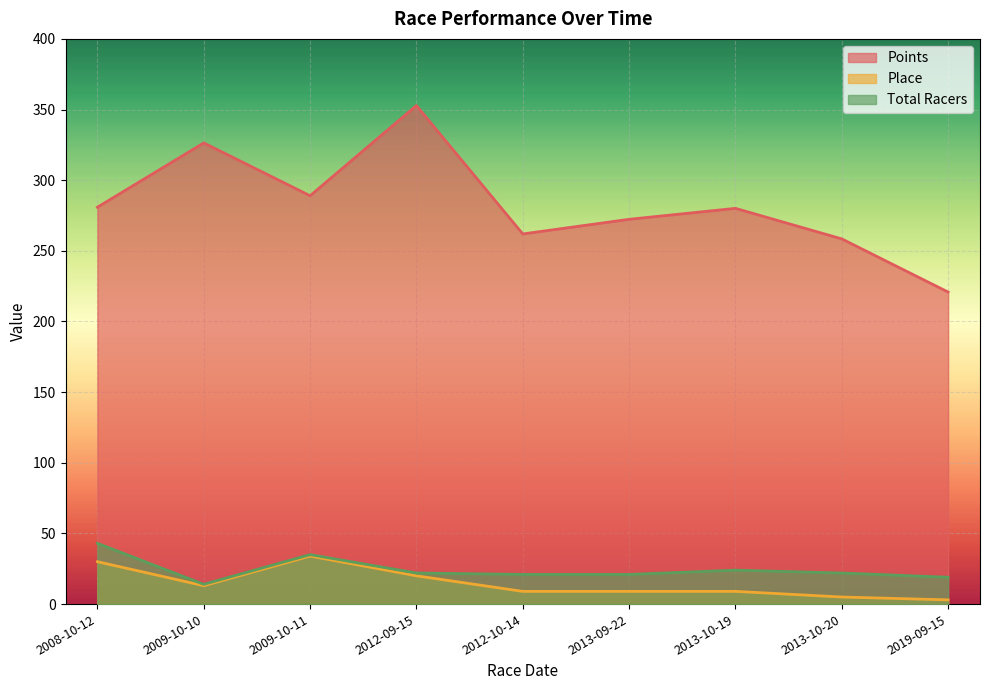

Count the number of categories in the chart.

9